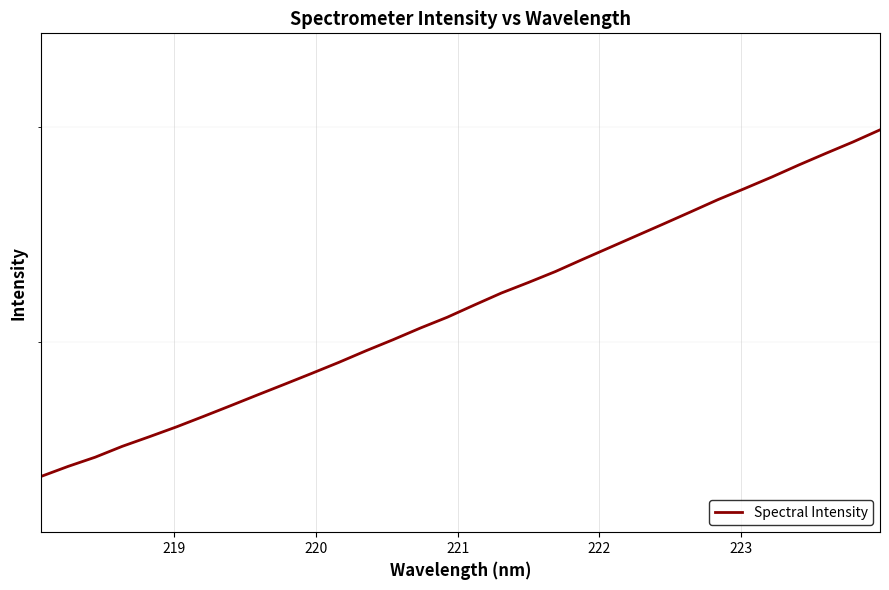

The chart shows a value of 1082.9 at 16. True or false?

False